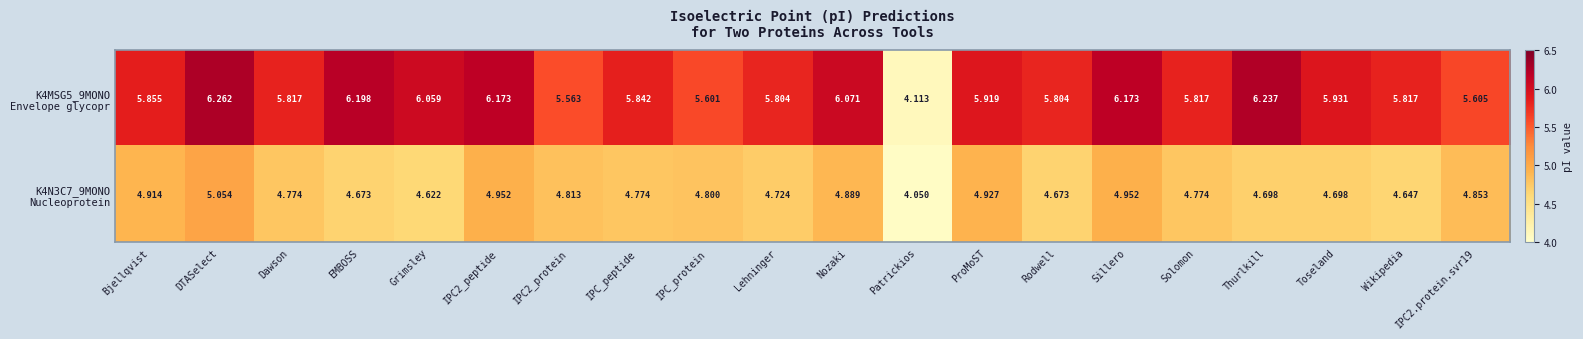

At which category is the sum across all series the highest?

DTASelect